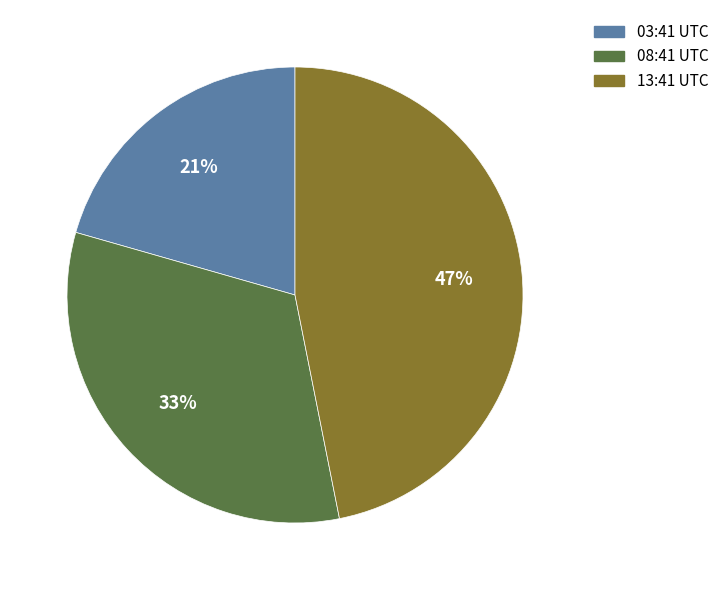

To the nearest percent, what is the difference between the largest and smallest slice percentages?

26%